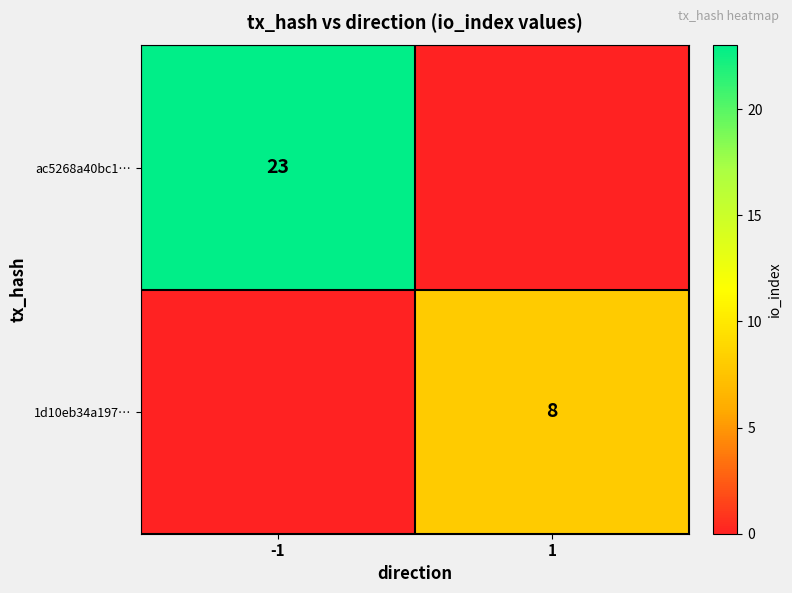

Is it true that ac5268a40bc1… equals 23 at -1?

True